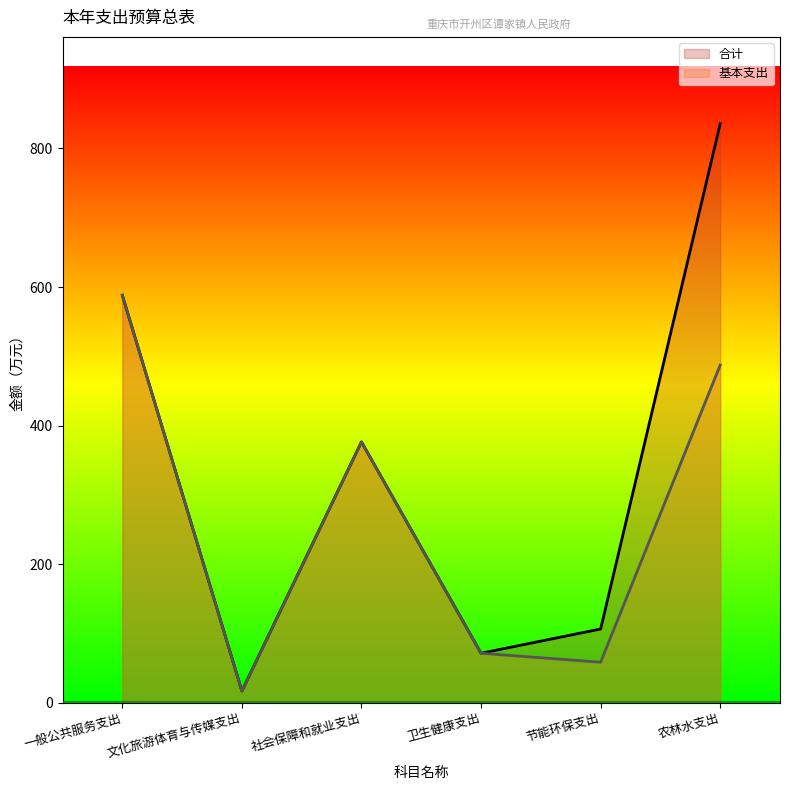

Where does the 合计 series first go above 376?

一般公共服务支出